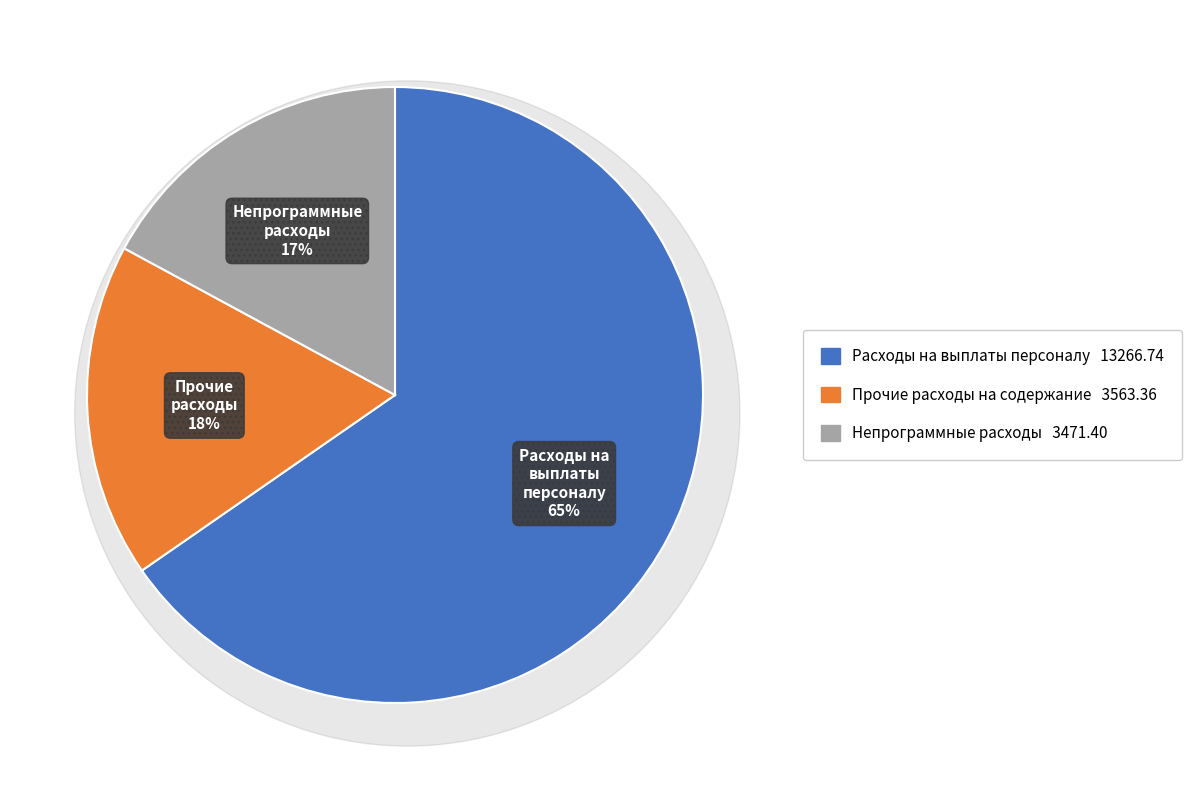

Is there a majority slice in this chart?

Yes